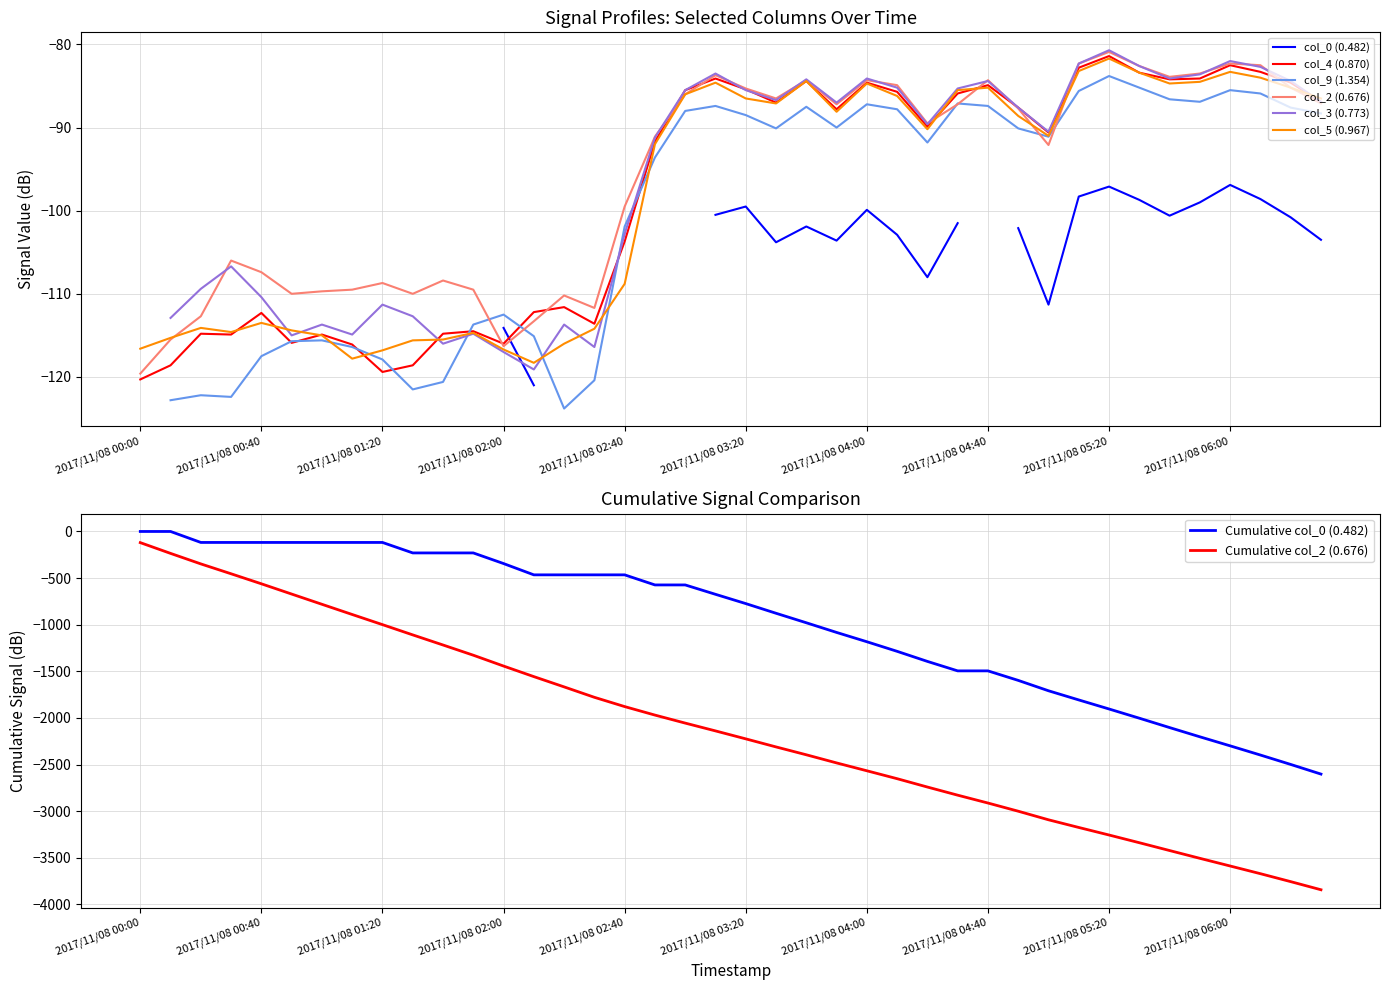

Which series has the largest range (max minus min)?

col_4 (0.870)